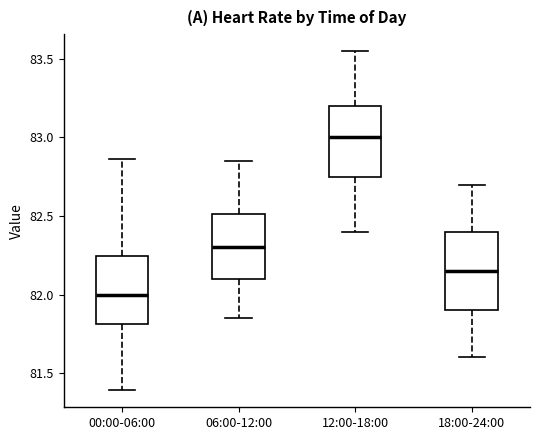

Reading left to right, transcribe this box plot: for each box, give where its median line is, the range the box spans, and where its two whiskers end, as read against the y-axis. The values are not printed on the chart, so give them approximately, as read against the axis.

00:00-06:00: median 82.00, box 81.80 to 82.25, whiskers 81.40 to 82.85
06:00-12:00: median 82.30, box 82.10 to 82.50, whiskers 81.85 to 82.85
12:00-18:00: median 83.00, box 82.75 to 83.20, whiskers 82.40 to 83.55
18:00-24:00: median 82.15, box 81.90 to 82.40, whiskers 81.60 to 82.70